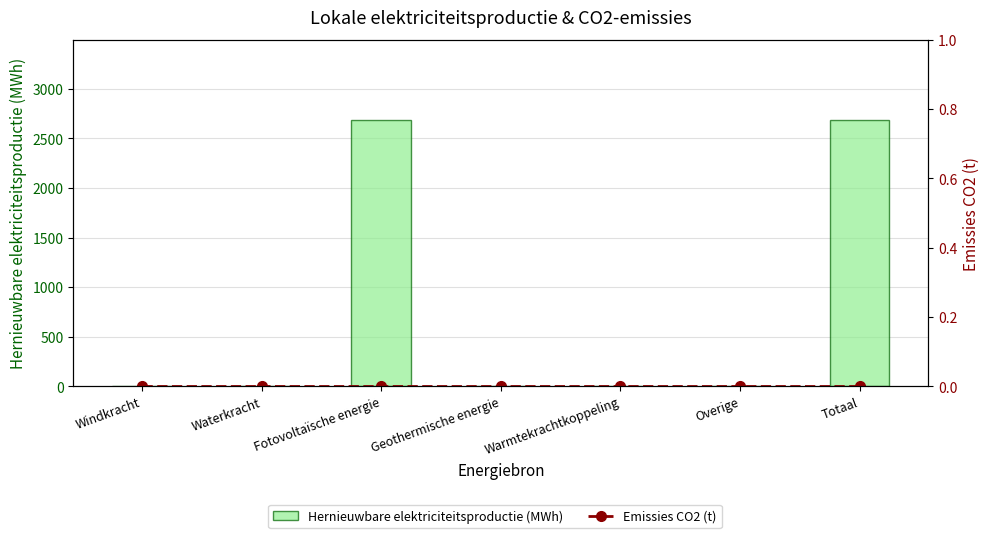

Reading left to right, what are all the values shown in this chart?

Hernieuwbare elektriciteitsproductie (MWh): Windkracht=0.0	Waterkracht=0.0	Fotovoltaïsche energie=2688.0	Geothermische energie=0.0	Warmtekrachtkoppeling=0.0	Overige=0.0	Totaal=2688.0
Emissies CO2 (t): Windkracht=0.0	Waterkracht=0.0	Fotovoltaïsche energie=0.0	Geothermische energie=0.0	Warmtekrachtkoppeling=0.0	Overige=0.0	Totaal=0.0